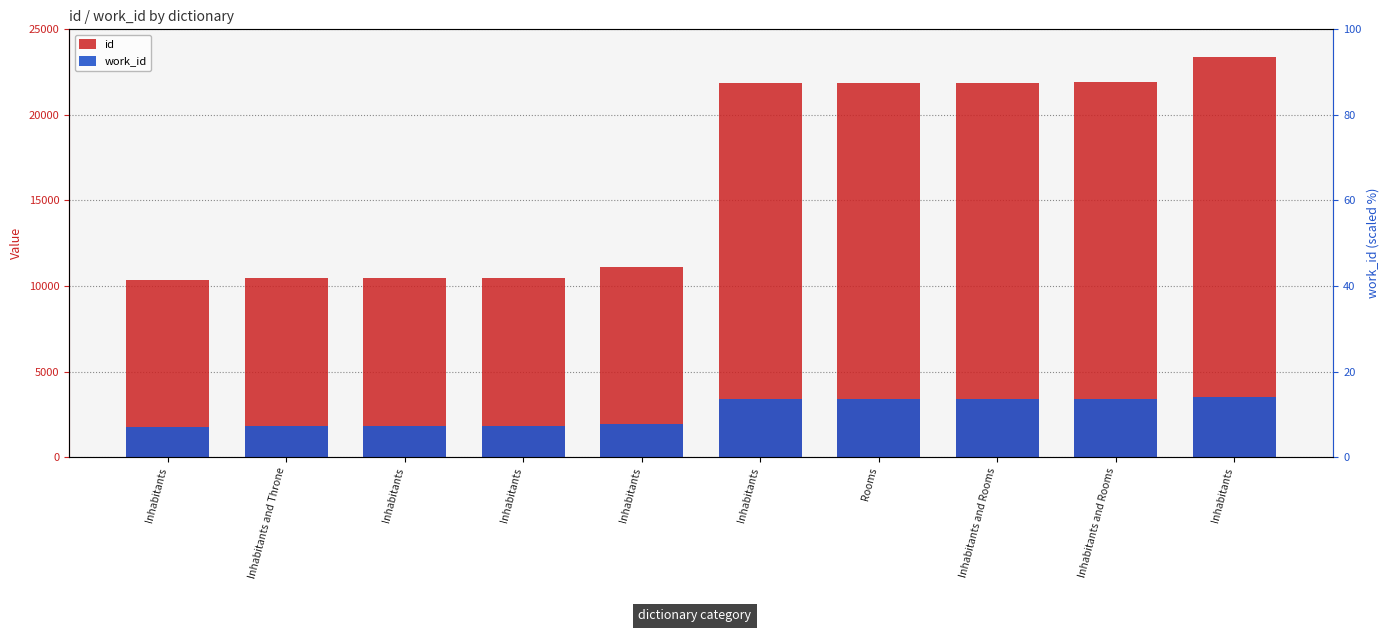

What is the value of the work_id bar at the 2nd from the left?

1817.3